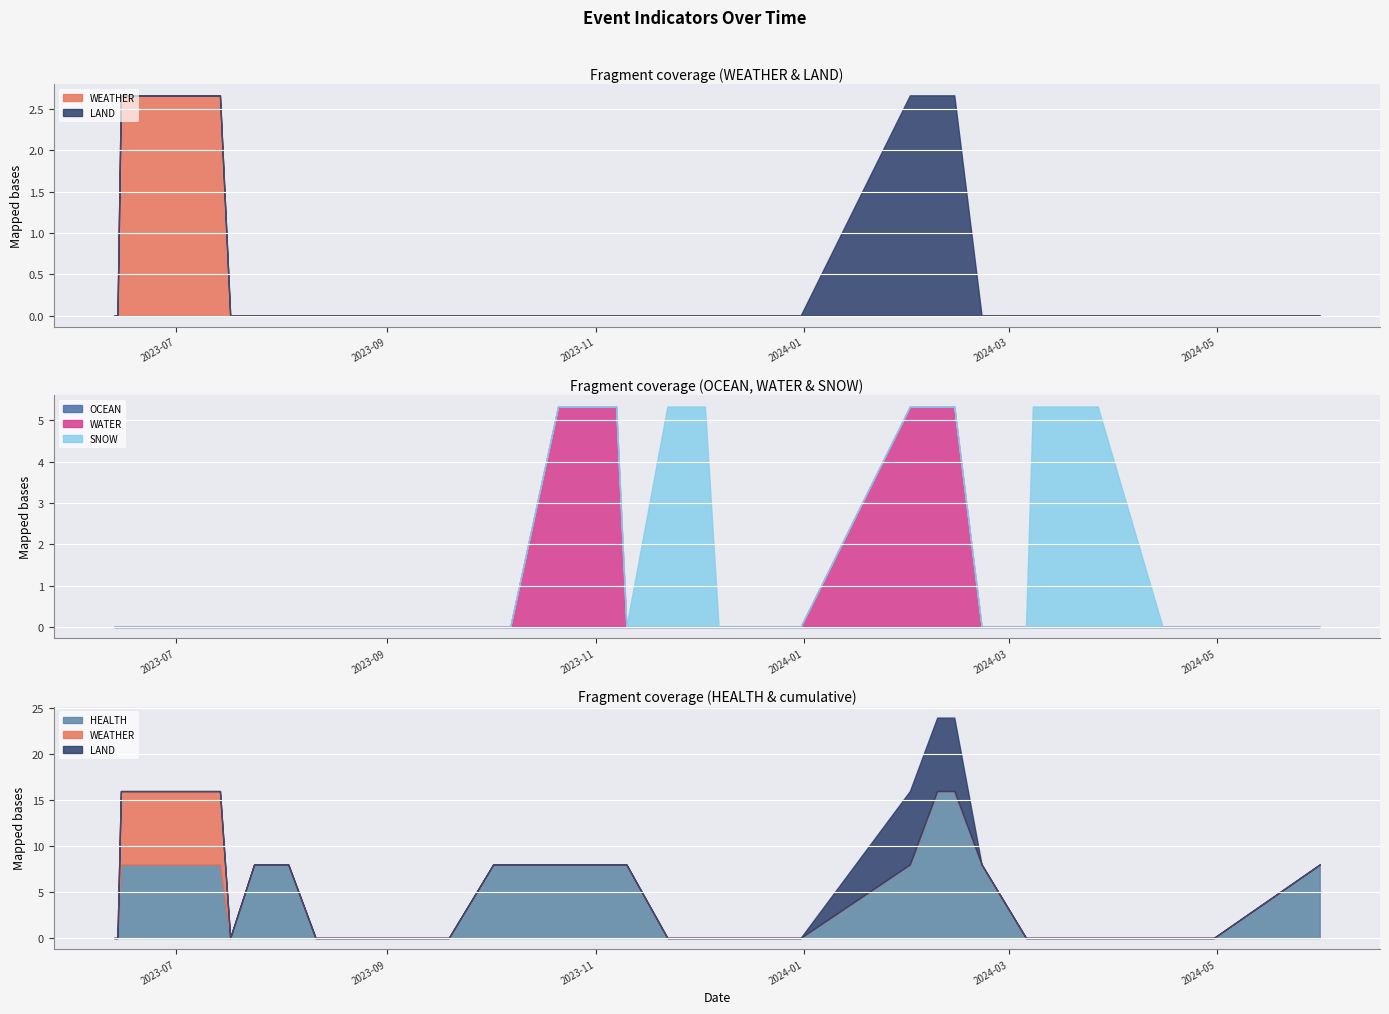

Where is the first local maximum for SNOW?

2023-11-22